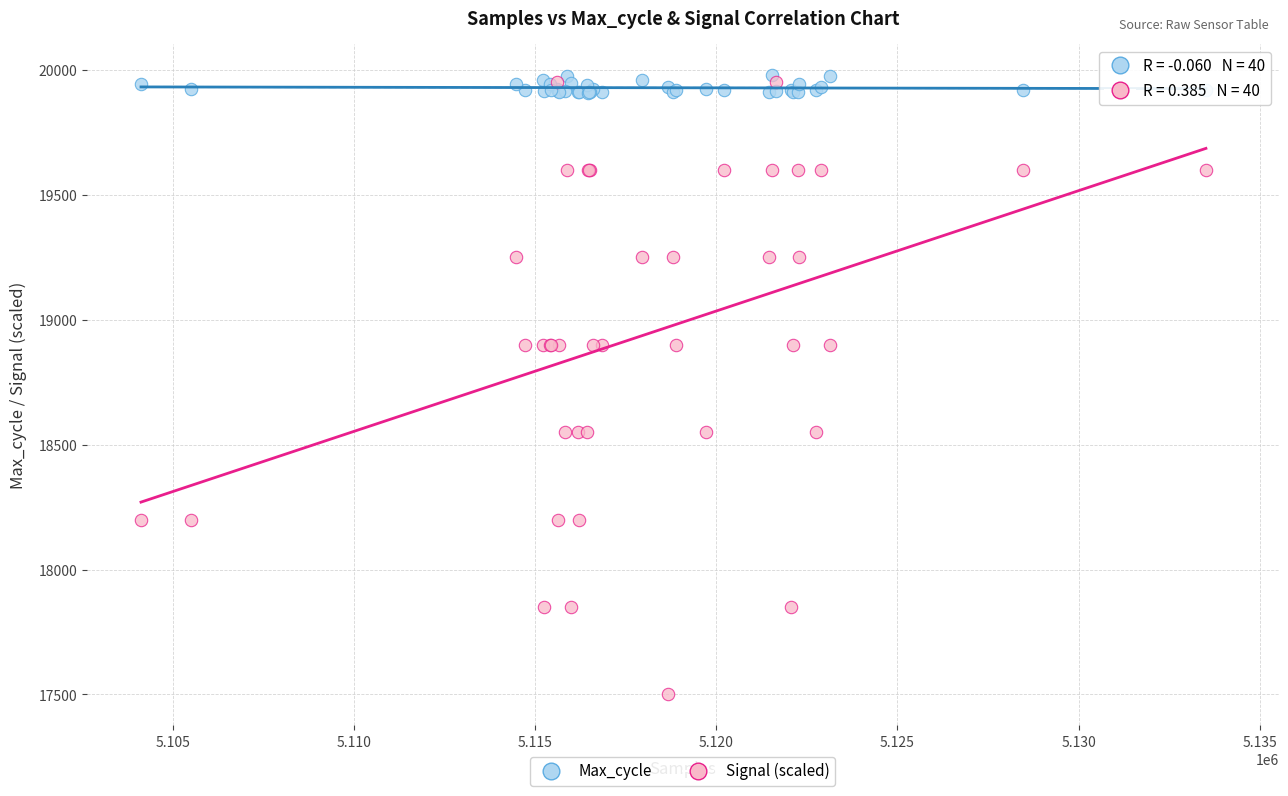

What are all the series names shown in the legend?

Max_cycle, Signal (scaled)